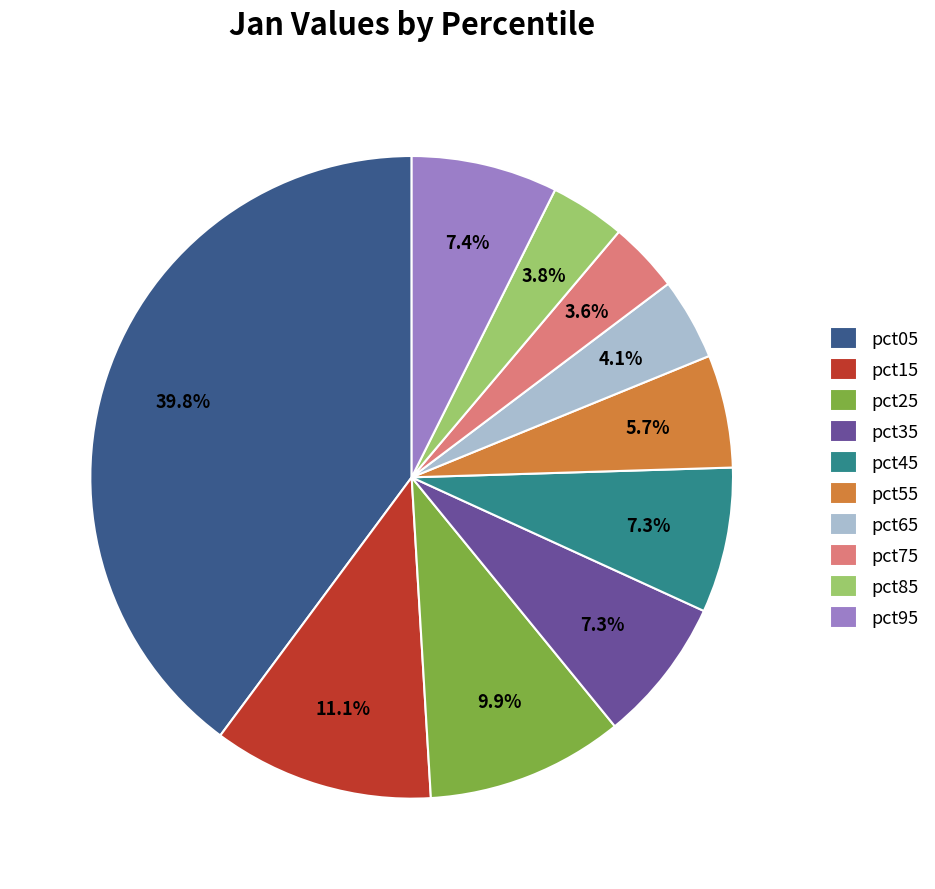

To the nearest percent, what is the difference between the largest and smallest slice percentages?

36%